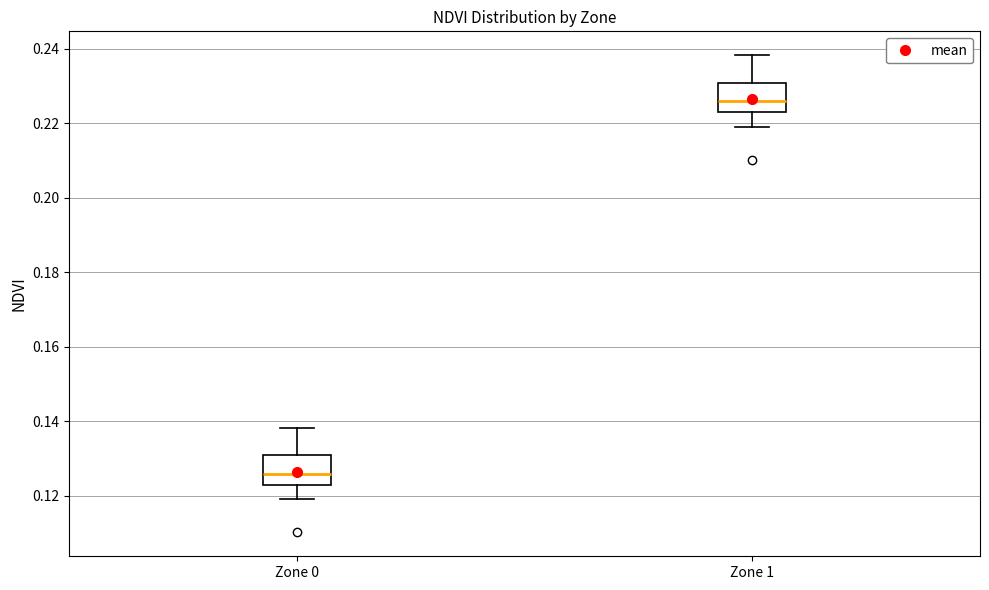

Which box has the highest median line?

Zone 1